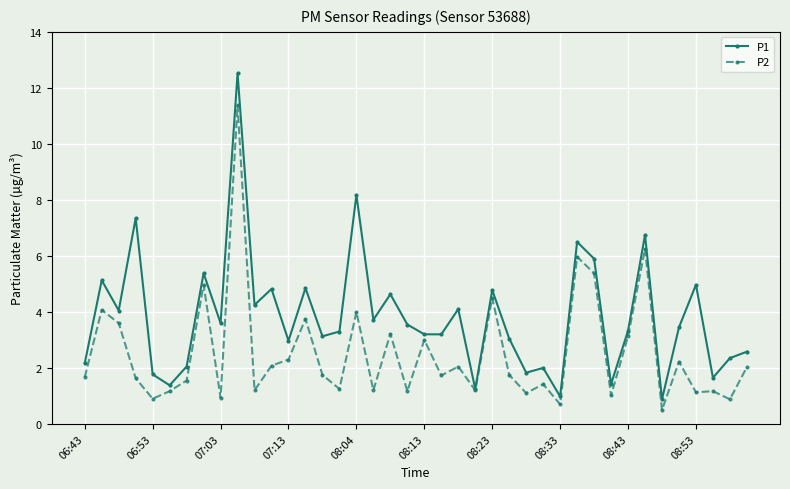

At how many categories does at least one series exceed 7?

3